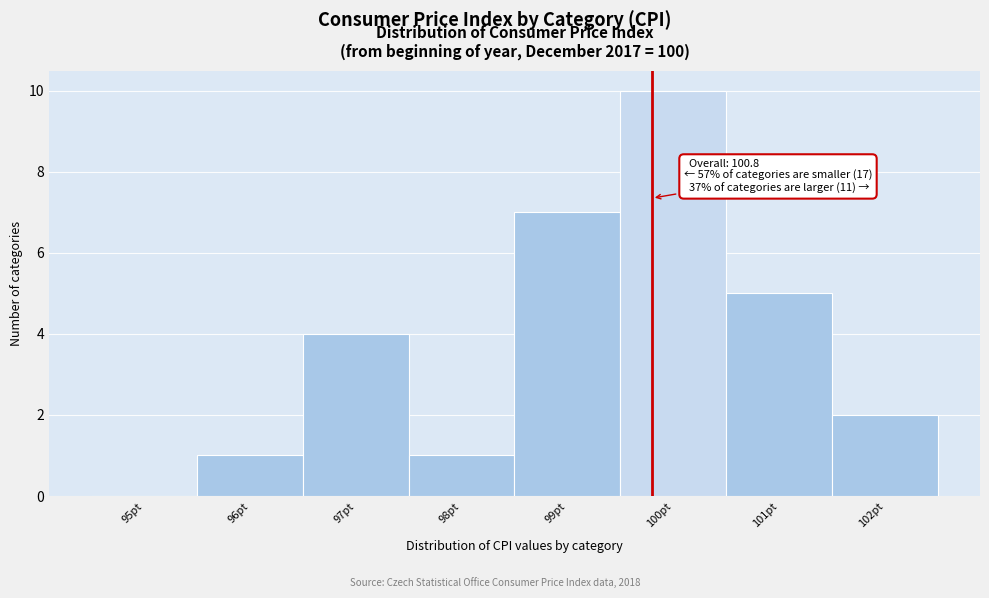

Reading left to right, extract all data points from this chart.

95pt=0	96pt=1	97pt=4	98pt=1	99pt=7	100pt=10	101pt=5	102pt=2